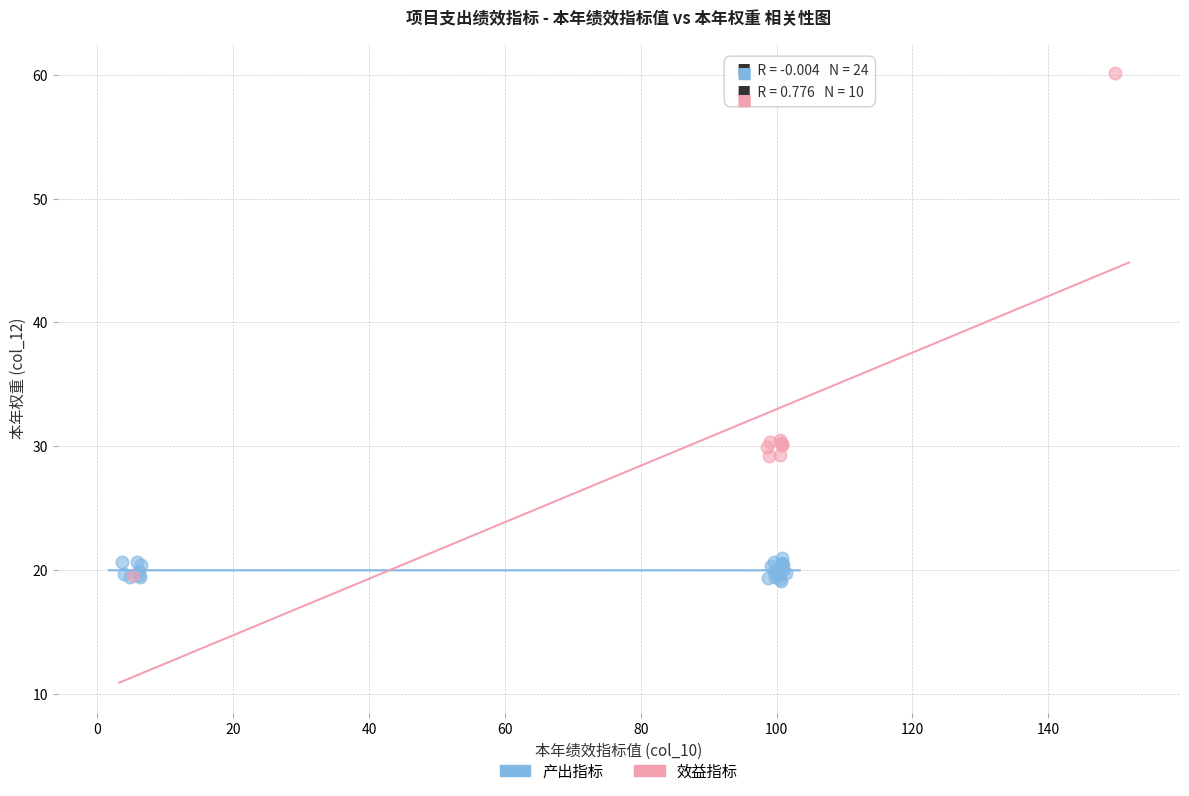

Which series contains the highest Y value?

效益指标